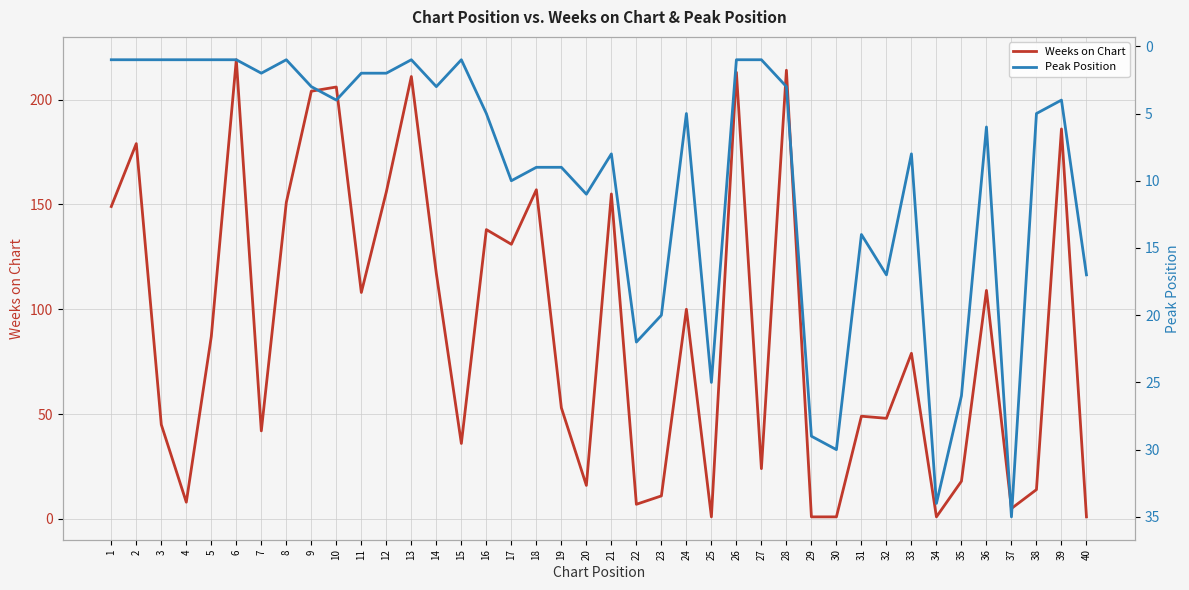

After their last crossing, which series has the higher values: Weeks on Chart or Peak Position?

Peak Position